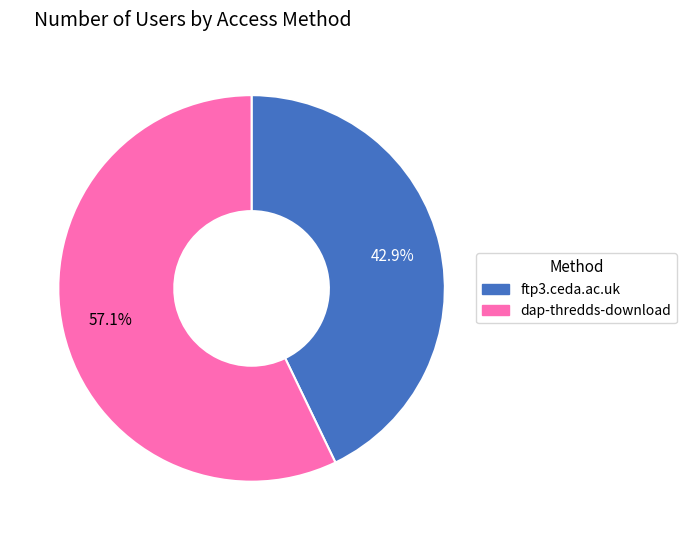

Count the number of slices in the pie.

2